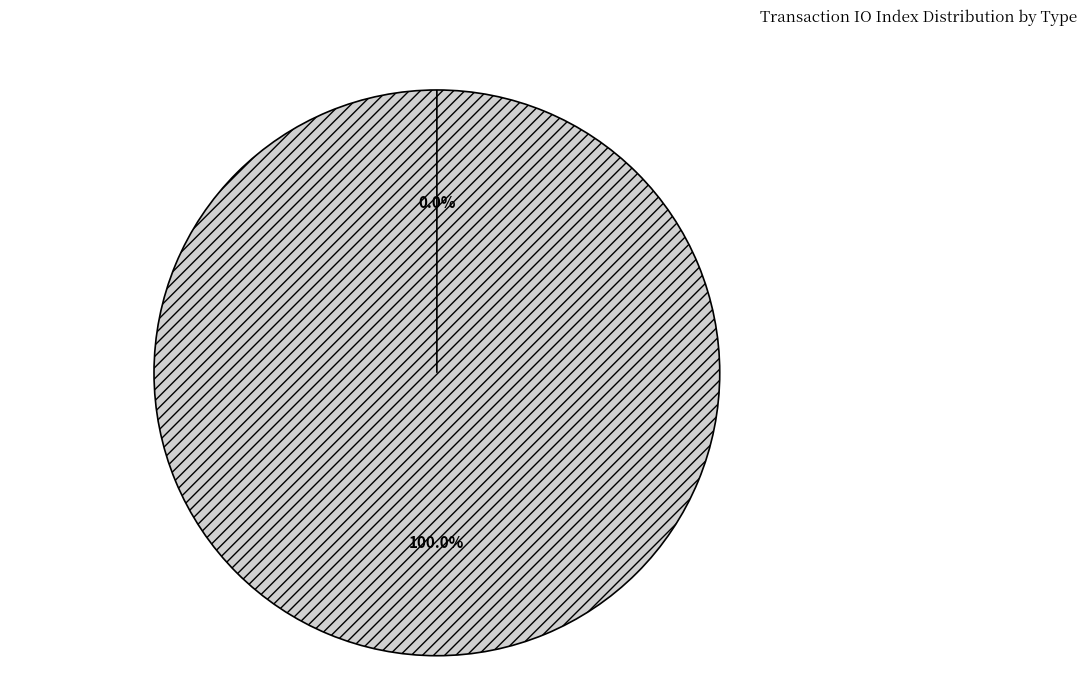

What is the change in value from Vote to Ticket?

-1